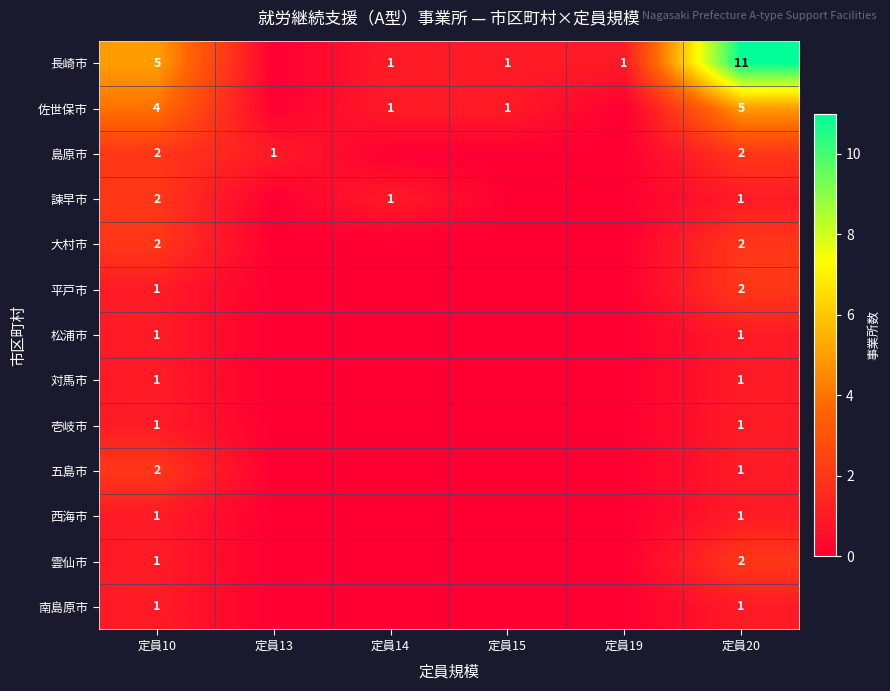

The value of 五島市 at 定員10 is 3. True or false?

False